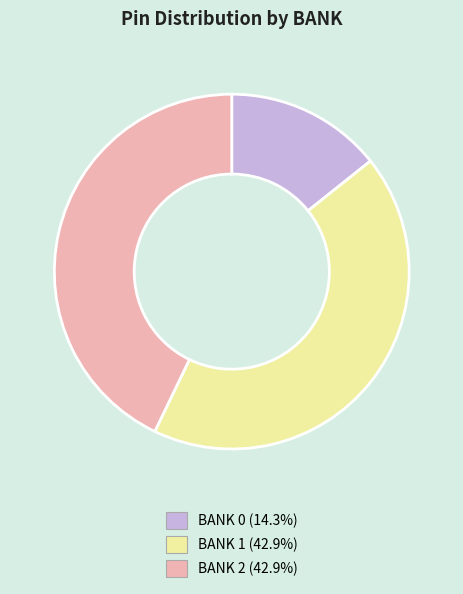

Do BANK 2 and BANK 0 together represent more than half of the pie?

Yes